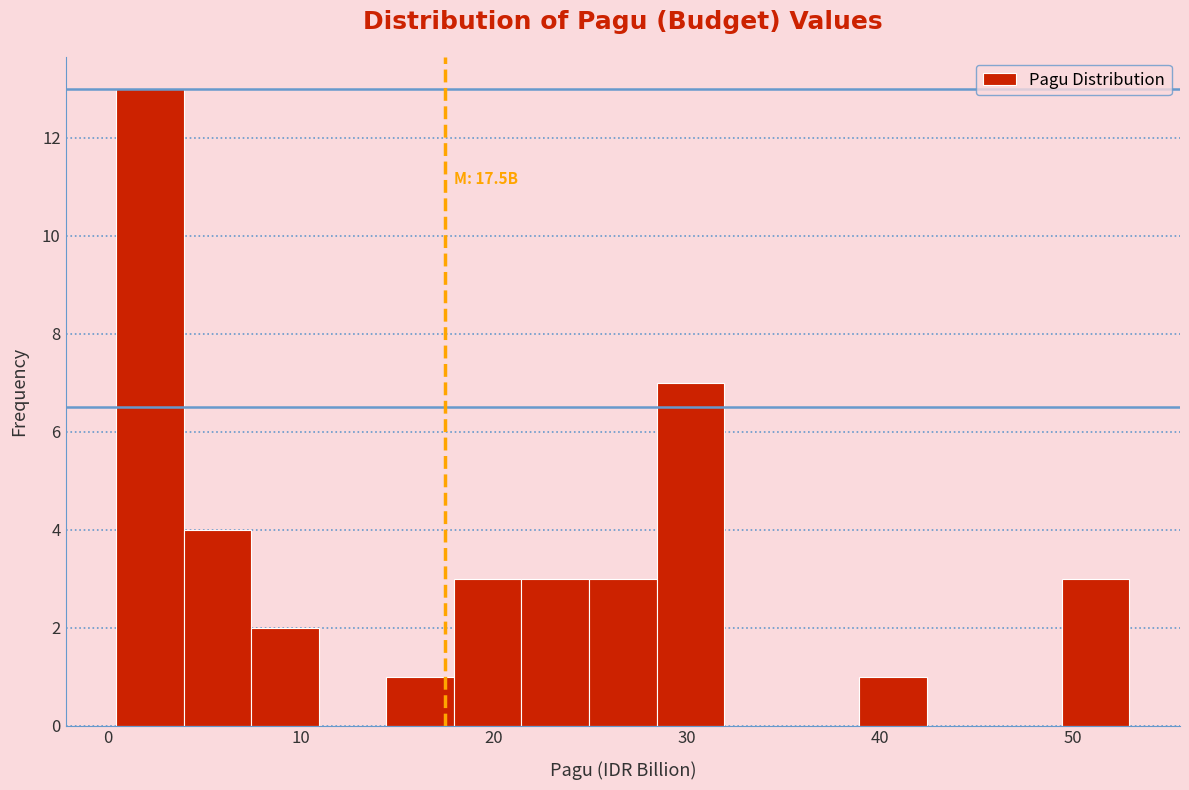

Around what value on the x-axis is the tallest bar? Give the approximate position of its centre, as read against the axis.

2